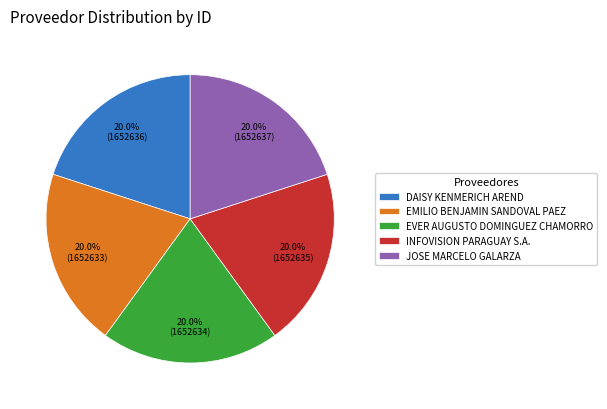

What is the ratio of the value at INFOVISION PARAGUAY S.A. to the value at EMILIO BENJAMIN SANDOVAL PAEZ?

1.0